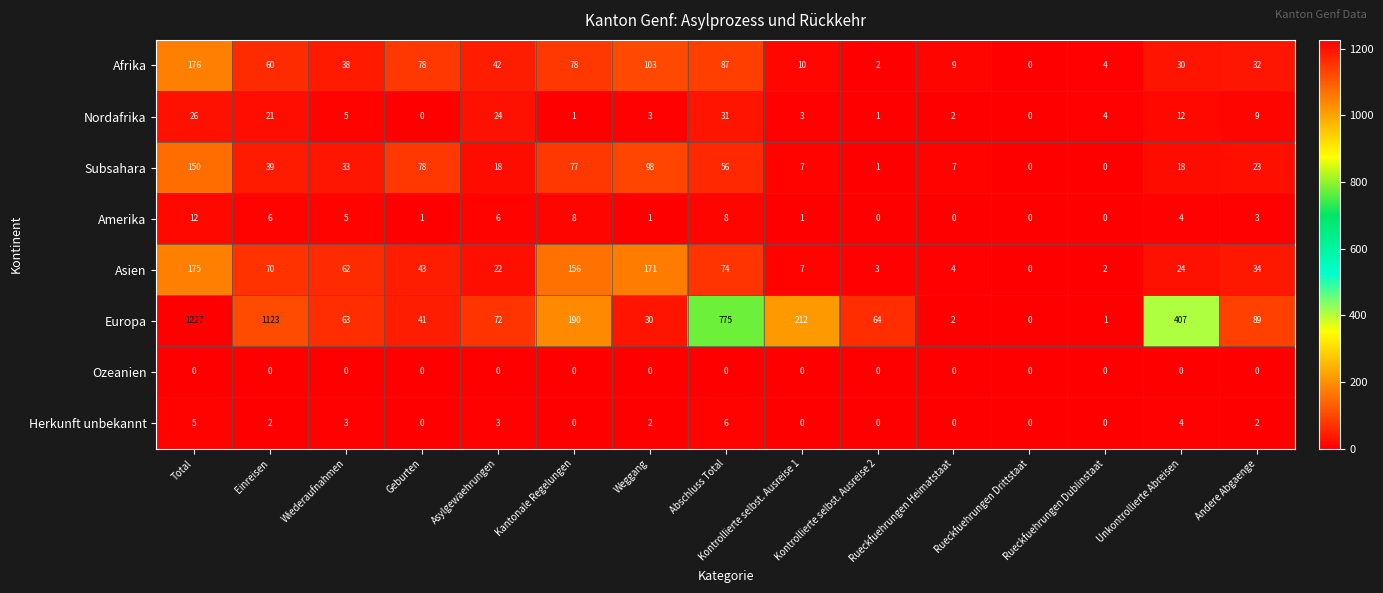

Which category has the highest value across all series?

Total